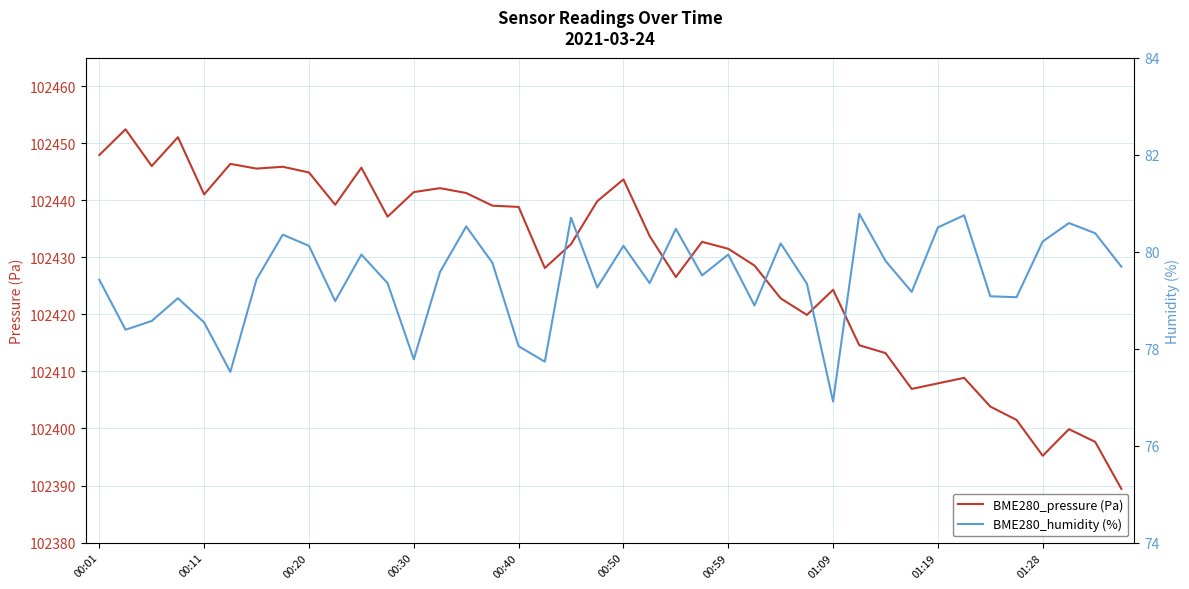

How many lines are shown in the chart?

2